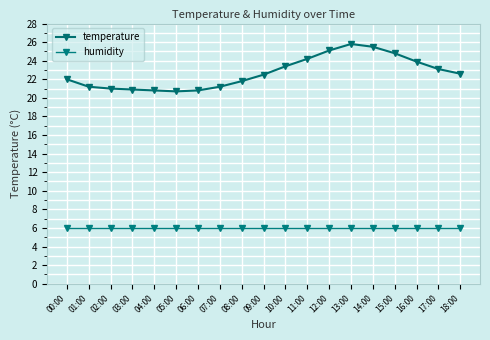

What is the value of the humidity point at the 16th from the left?

6.0